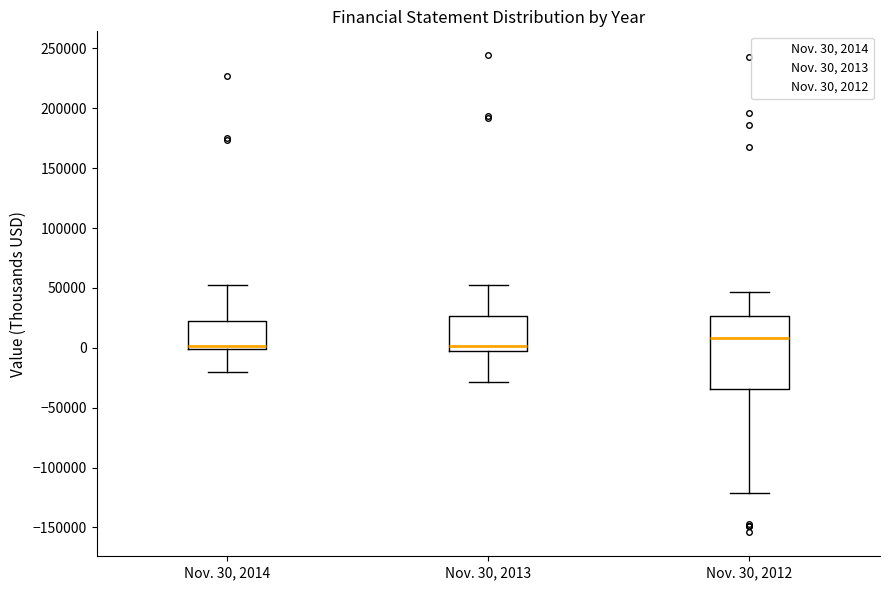

Which box's median line is the highest?

Nov. 30, 2012